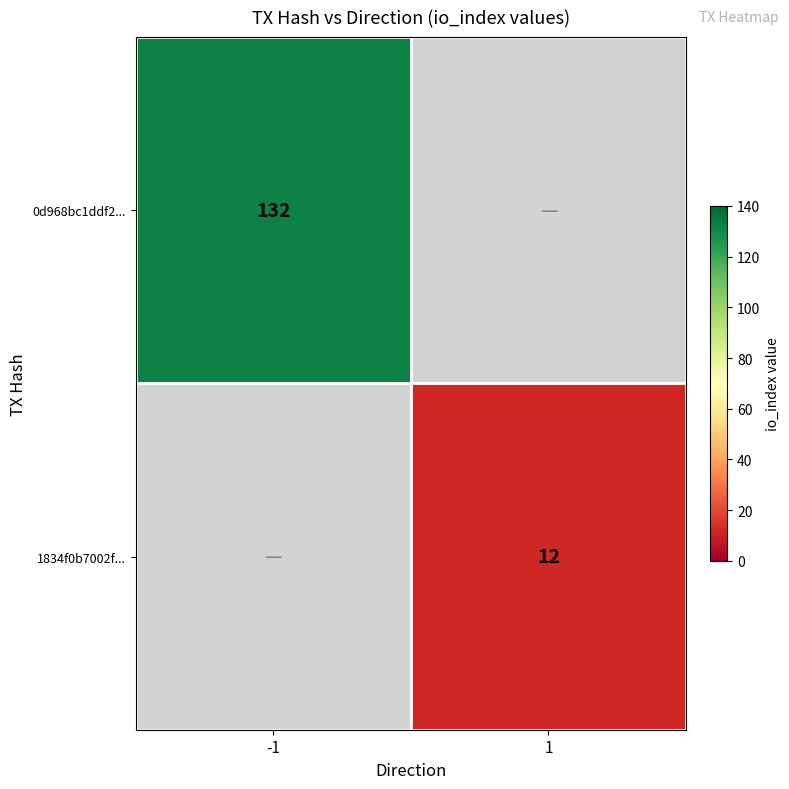

True or false: 0d968bc1ddf2... has a value of 52.9 at -1.

False